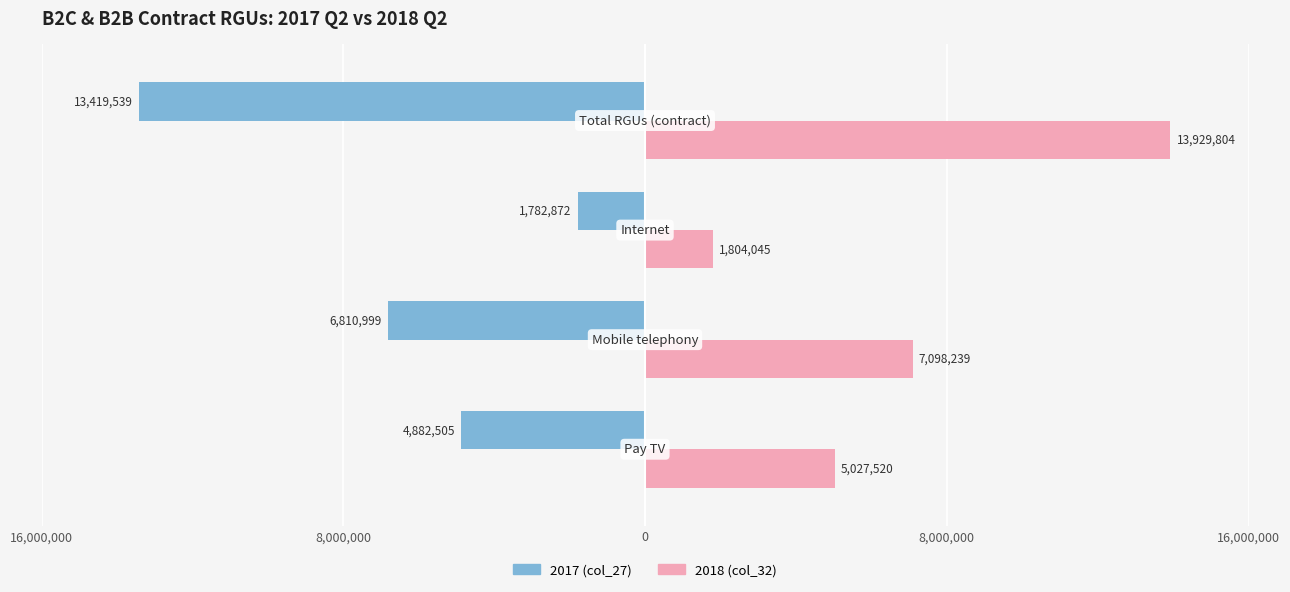

What are all the series names shown in the legend?

2017 (col_27), 2018 (col_32)